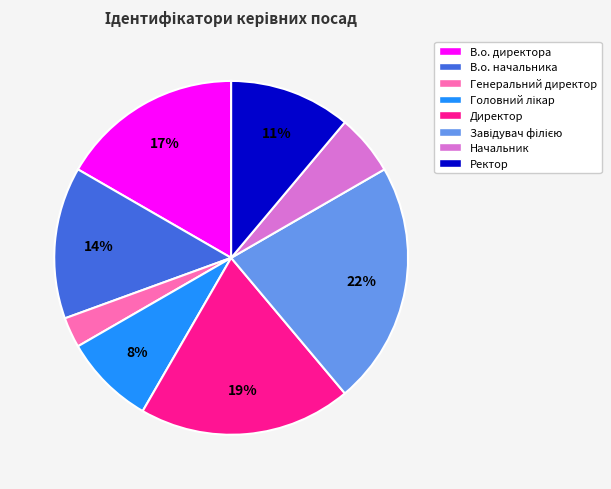

What is the smallest slice in the pie chart?

Генеральний директор